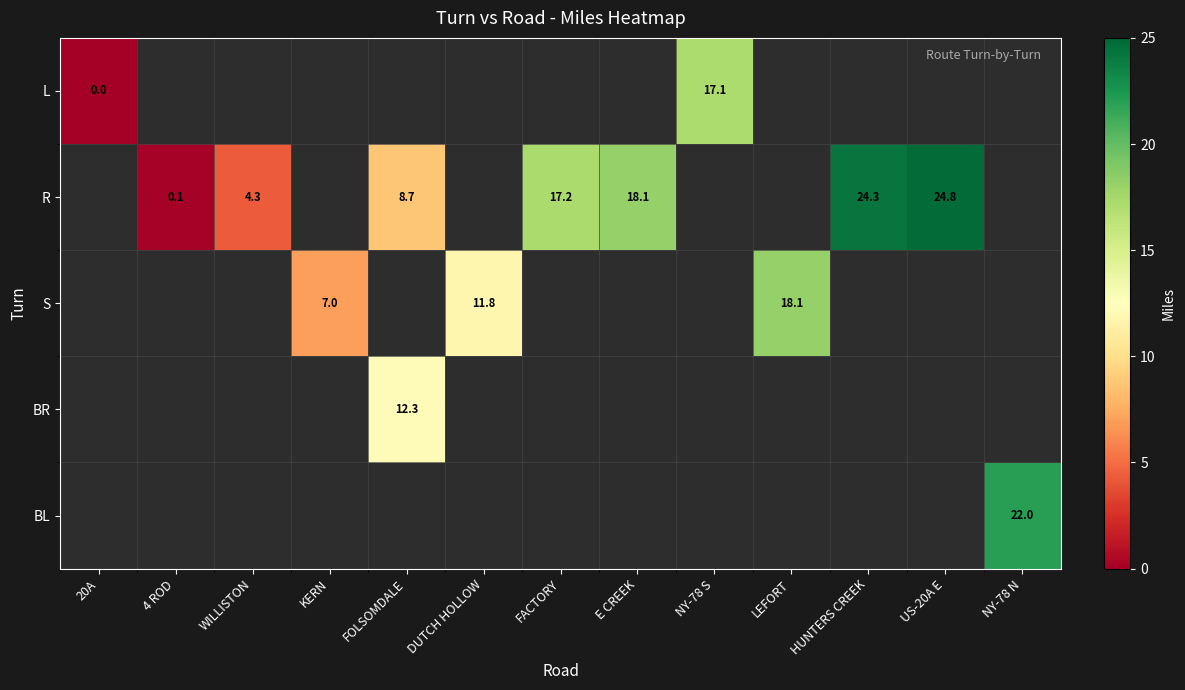

What is the greatest value displayed?

24.8